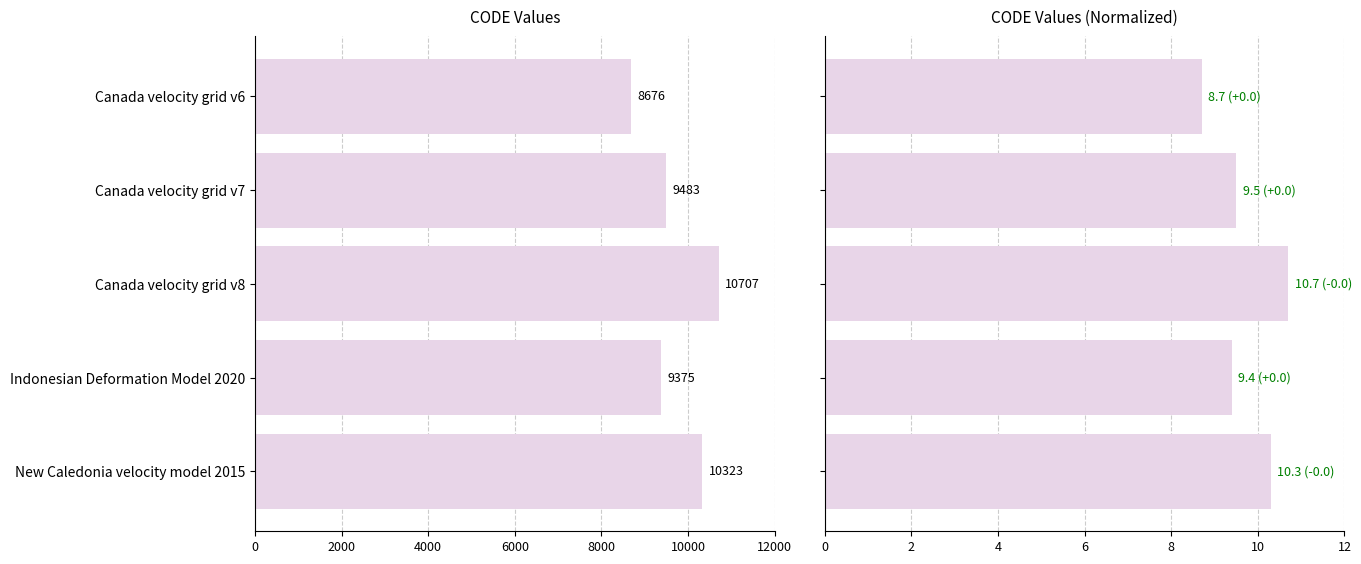

Reading left to right, extract all data points from this chart.

CODE: 8676.0	9483.0	10707.0	9375.0	10323.0
CODE (normalized ×10⁻³): 8.7	9.5	10.7	9.4	10.3